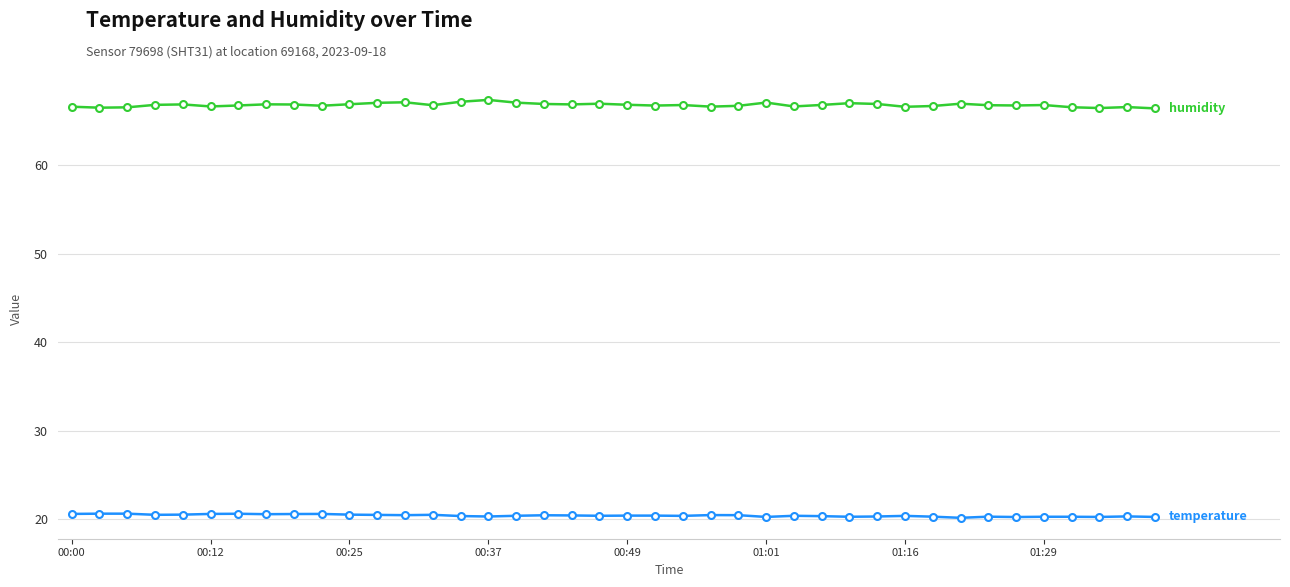

Does the chart display data point markers on the line(s)?

Yes